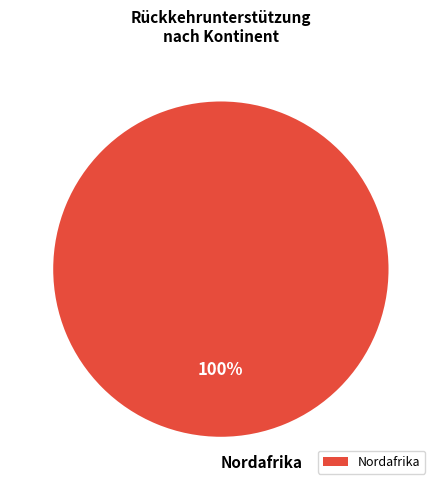

Is there any slice that represents more than half of the pie?

Yes